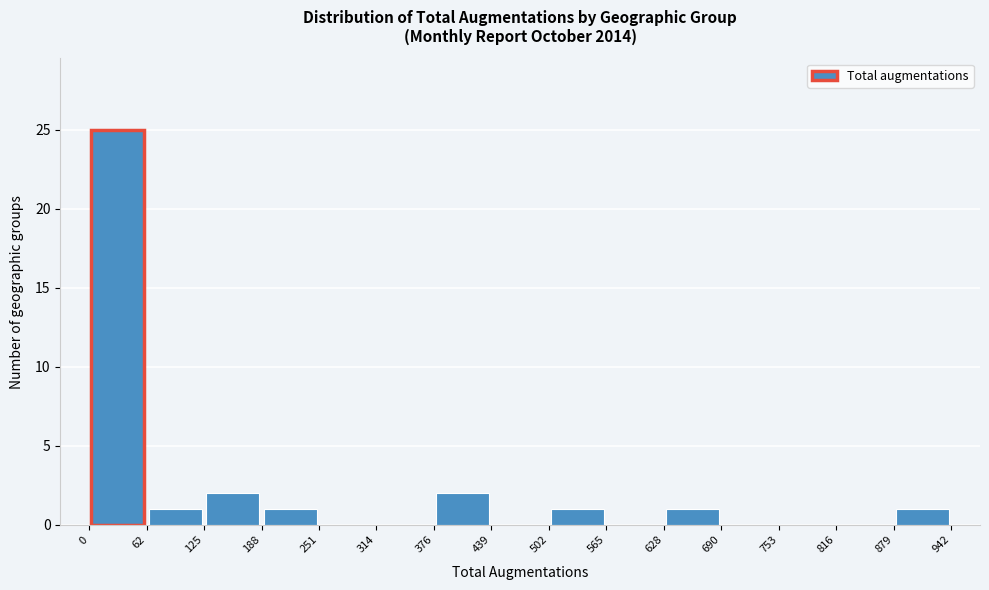

Reading left to right, transcribe this chart: for each bar, give the range it covers on the x-axis and its height. The values are not printed on the chart, so give them approximately, as read against the axis.

0 to 62: 25
62 to 125: 1
125 to 188: 2
188 to 251: 1
251 to 314: 0
314 to 376: 0
376 to 439: 2
439 to 502: 0
502 to 565: 1
565 to 628: 0
628 to 690: 1
690 to 753: 0
753 to 816: 0
816 to 879: 0
879 to 942: 1